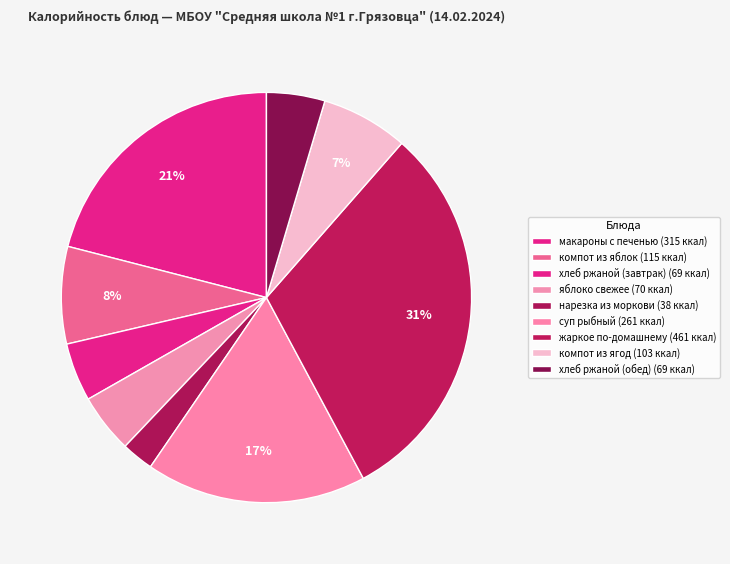

To the nearest percent, what percentage of the pie is хлеб ржаной (завтрак)?

5%